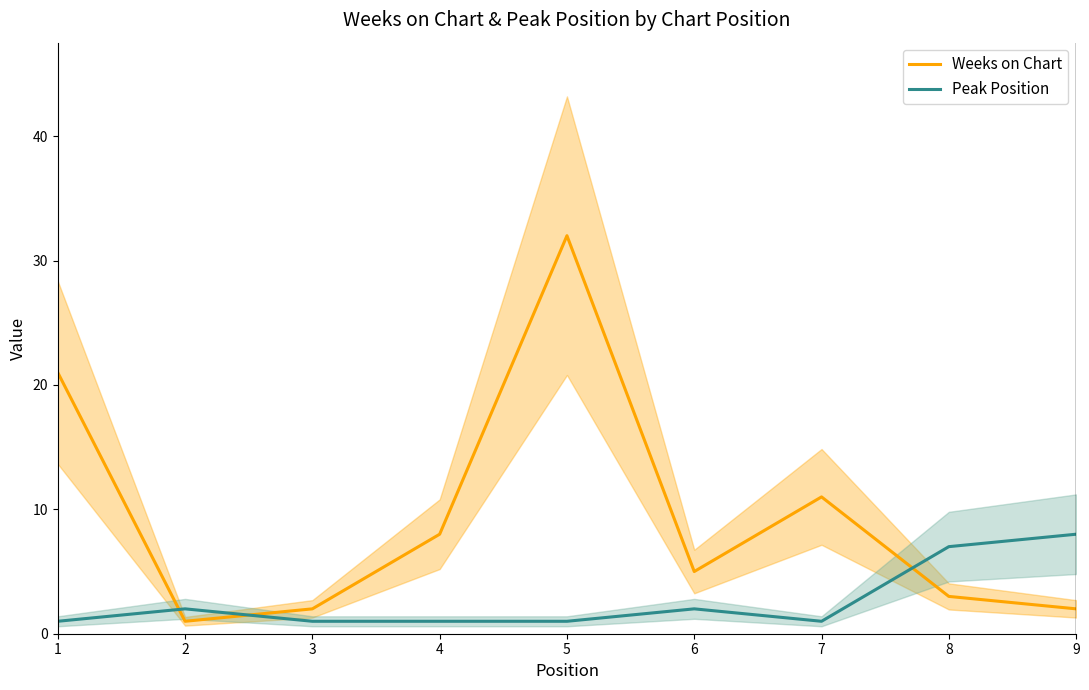

True or false: Peak Position has more than 0 interior local peaks.

True